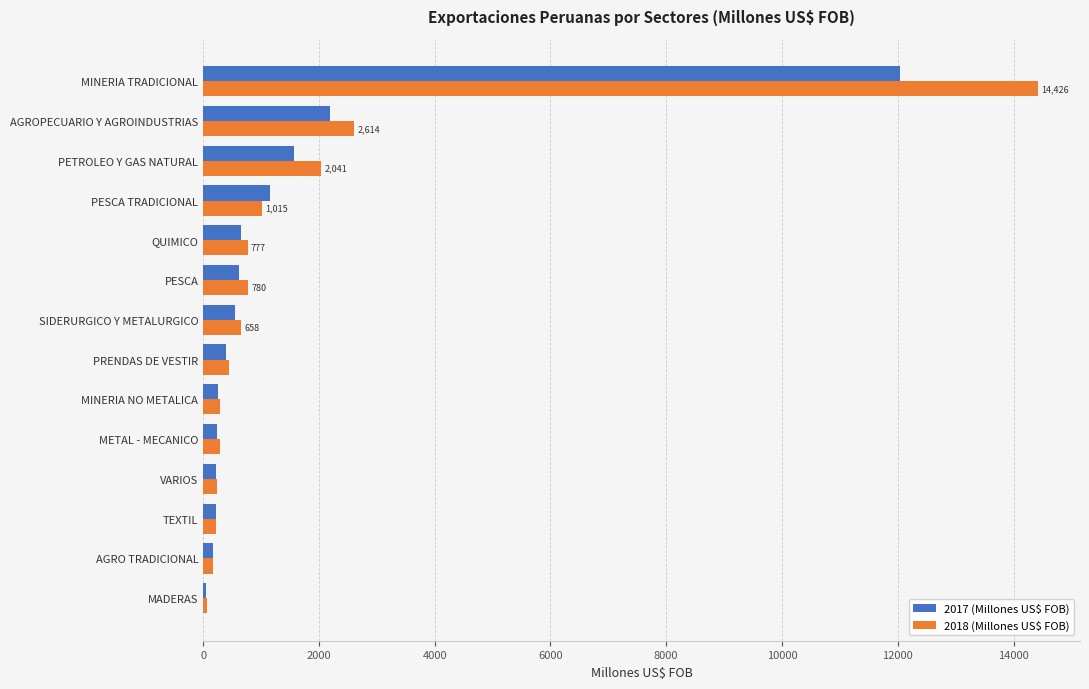

At which category is the sum across all series the highest?

MINERIA TRADICIONAL